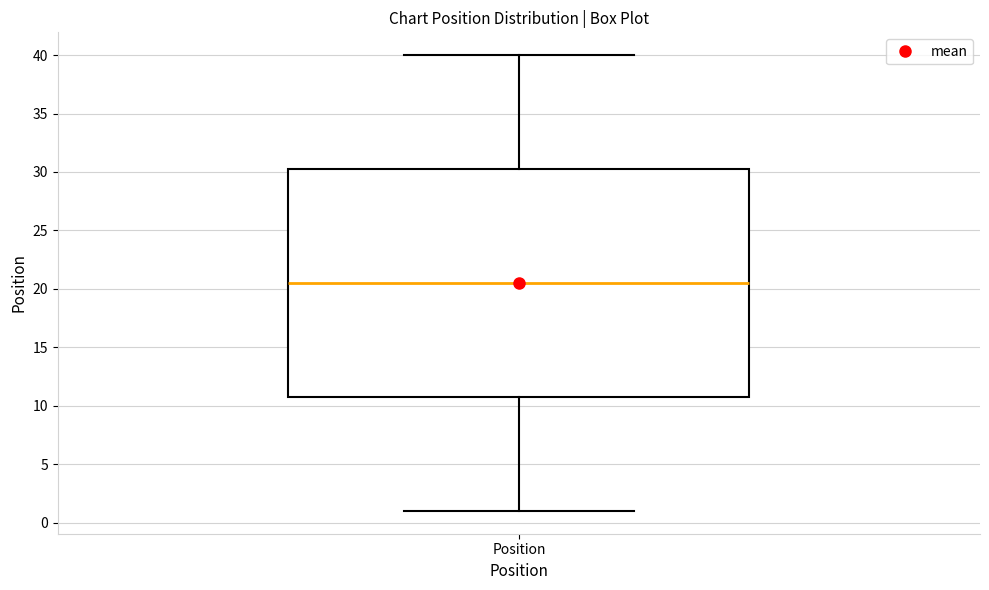

Read this box plot against the y-axis: the position of the median line, the range covered by the box, and the ends of both whiskers. The values are not printed on the chart, so give them approximately, as read against the axis.

median 20.5, box 11.0 to 30.5, whiskers 1.0 to 40.0